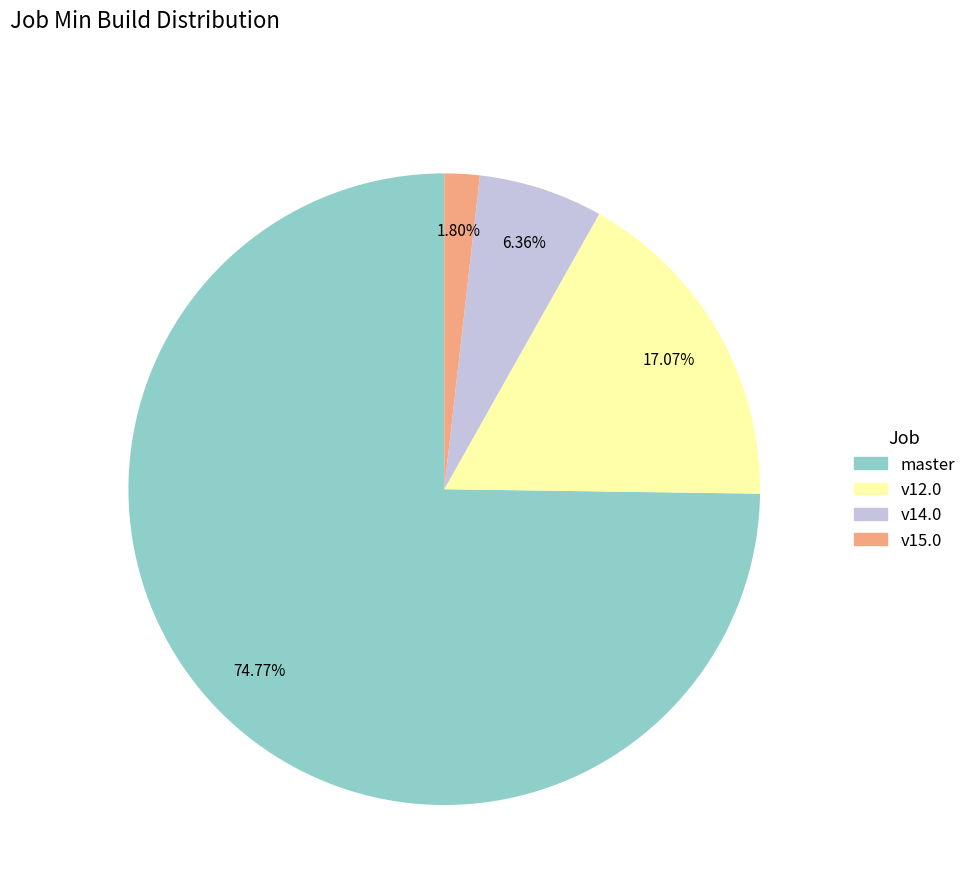

Is there any slice that represents more than half of the pie?

Yes